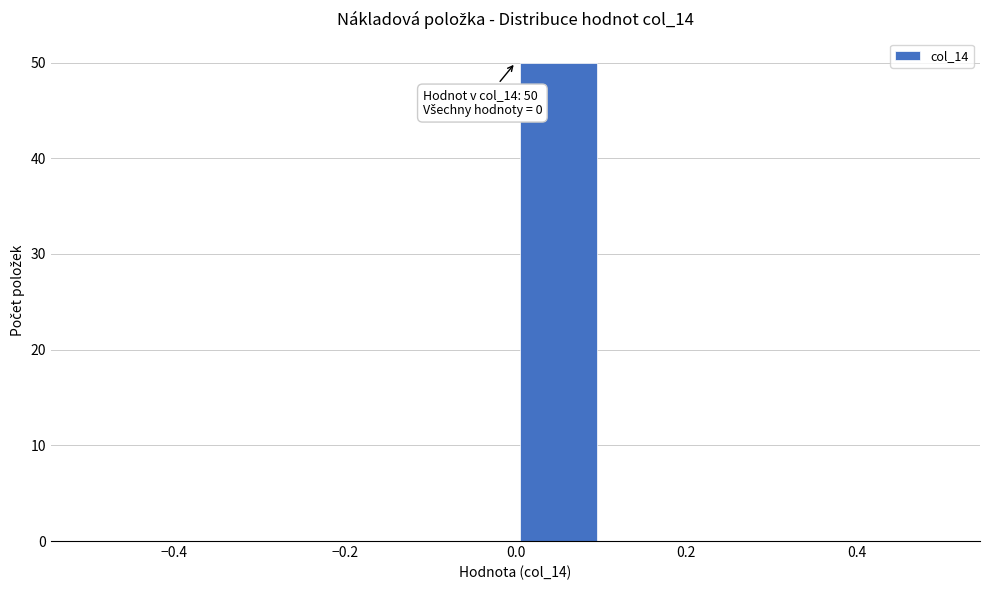

Over which range of the x-axis is the bar tallest?

0.0 to 0.1